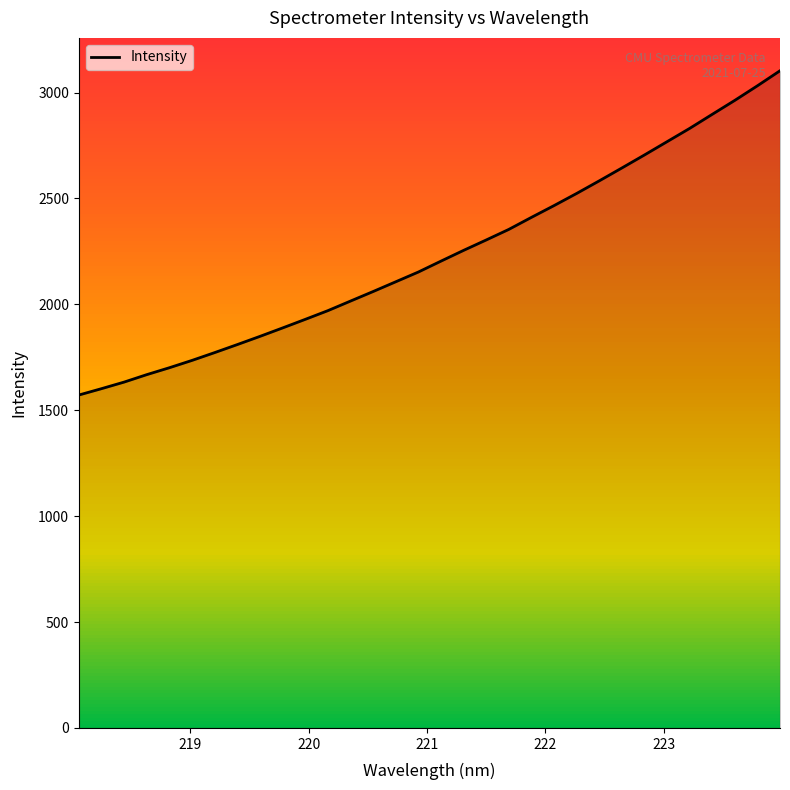

What is the difference between the maximum and minimum values?

1531.0